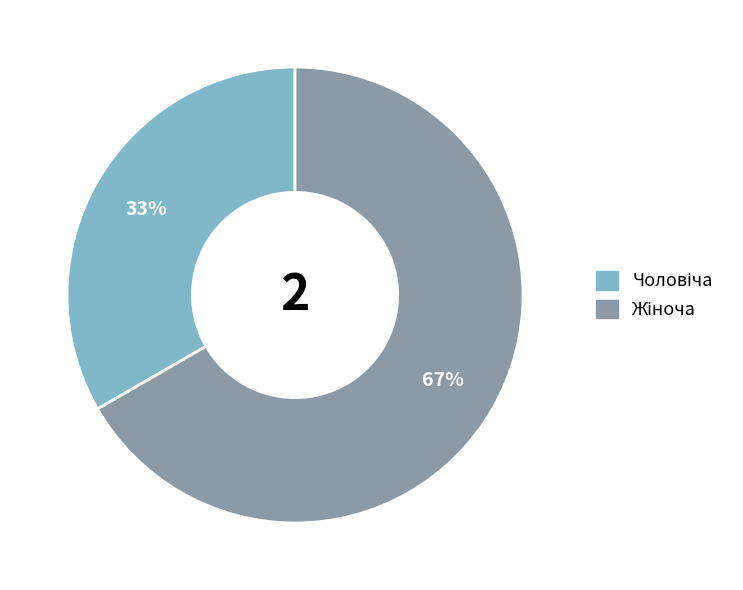

Does any single category account for the majority?

Yes